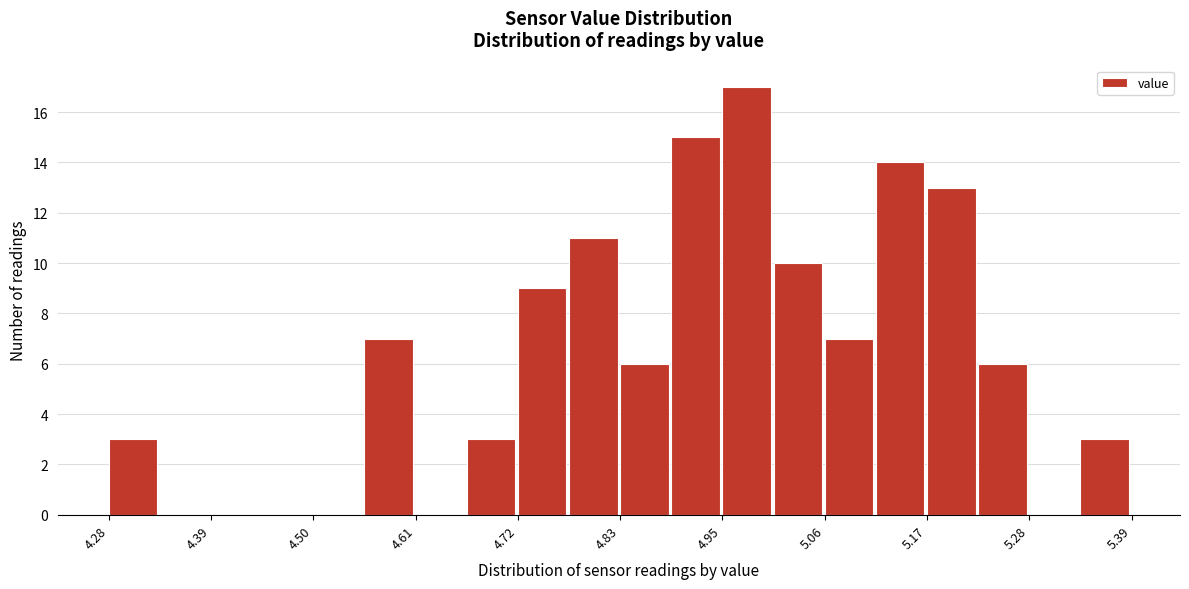

Read against the x-axis, roughly where is the centre of the tallest bar?

4.98